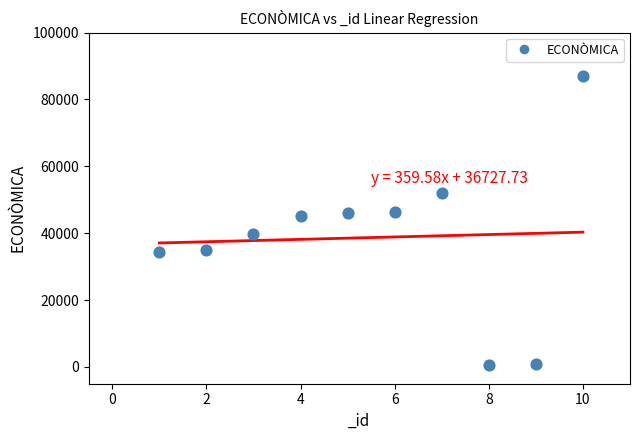

What is the range of Y values (max minus min)?

86290